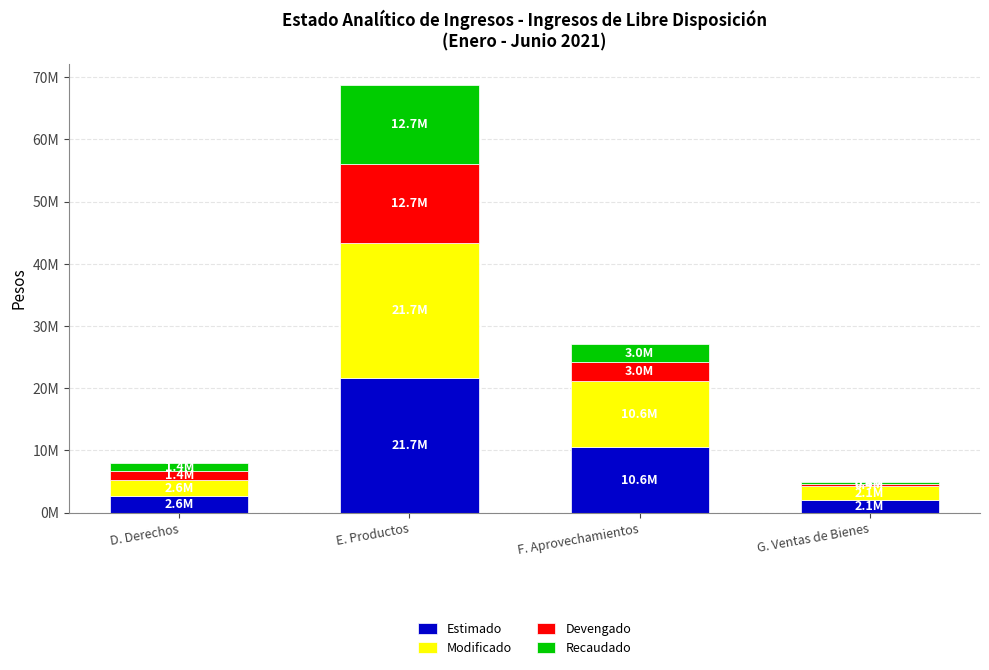

Which has a higher value, D. Derechos or E. Productos?

E. Productos